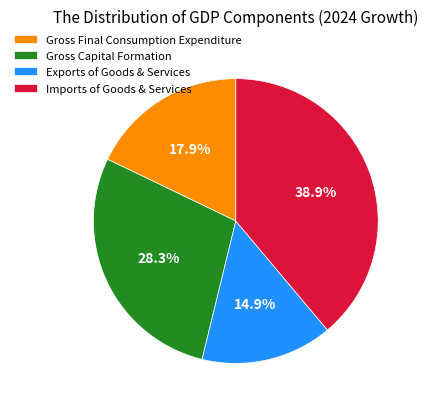

To the nearest percent, what is the difference between the largest and smallest slice percentages?

24%